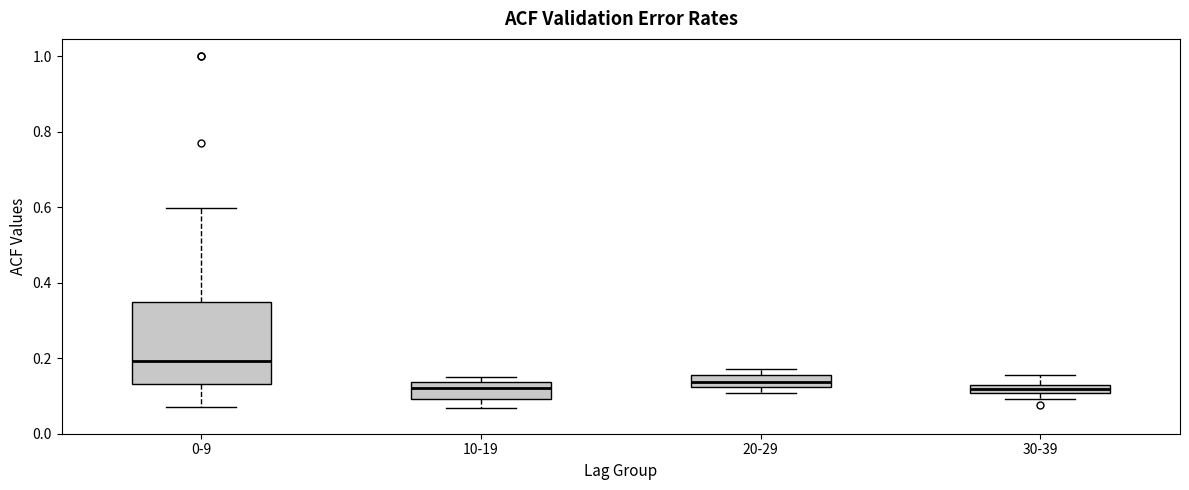

Which box's median line is the highest?

0-9